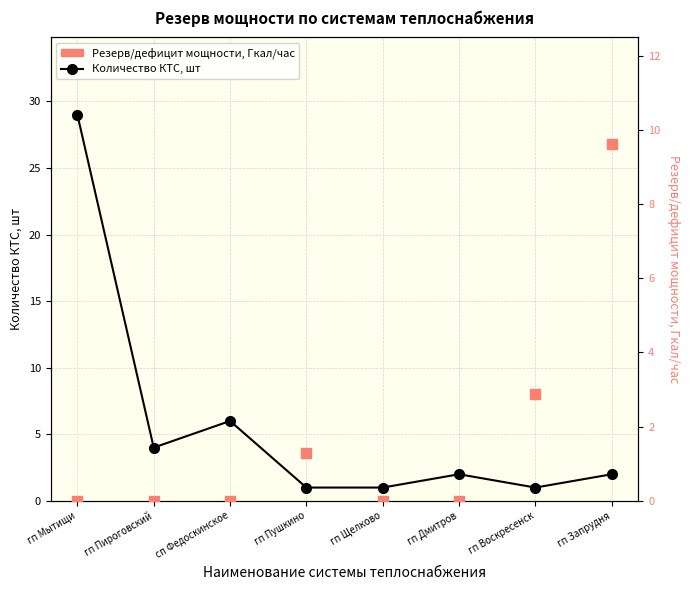

Which series has the largest total across all categories?

Количество КТС, шт